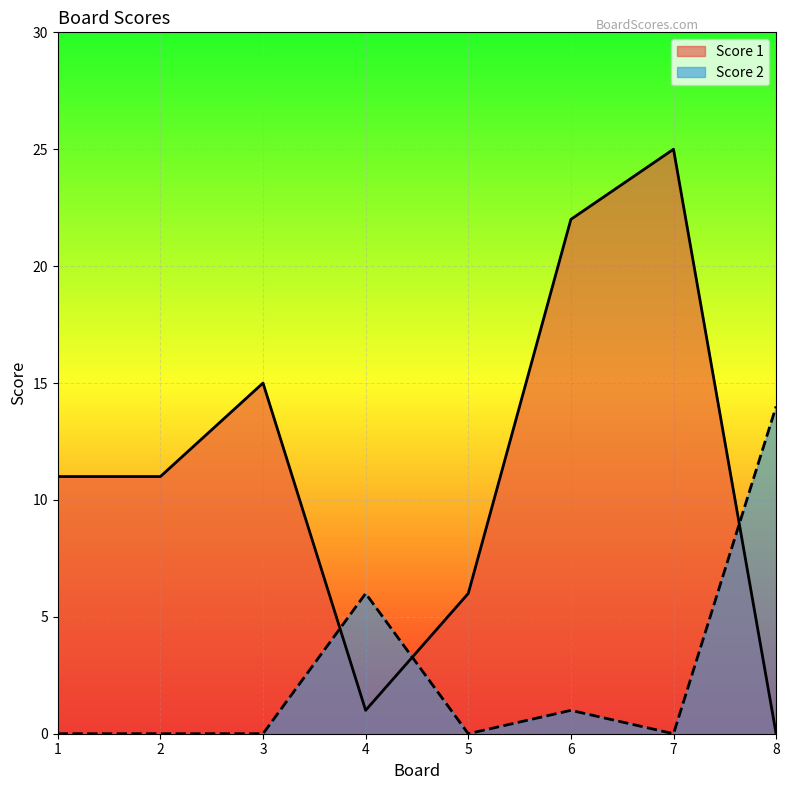

At 8, list the series in order from largest to smallest.

Score 2, Score 1